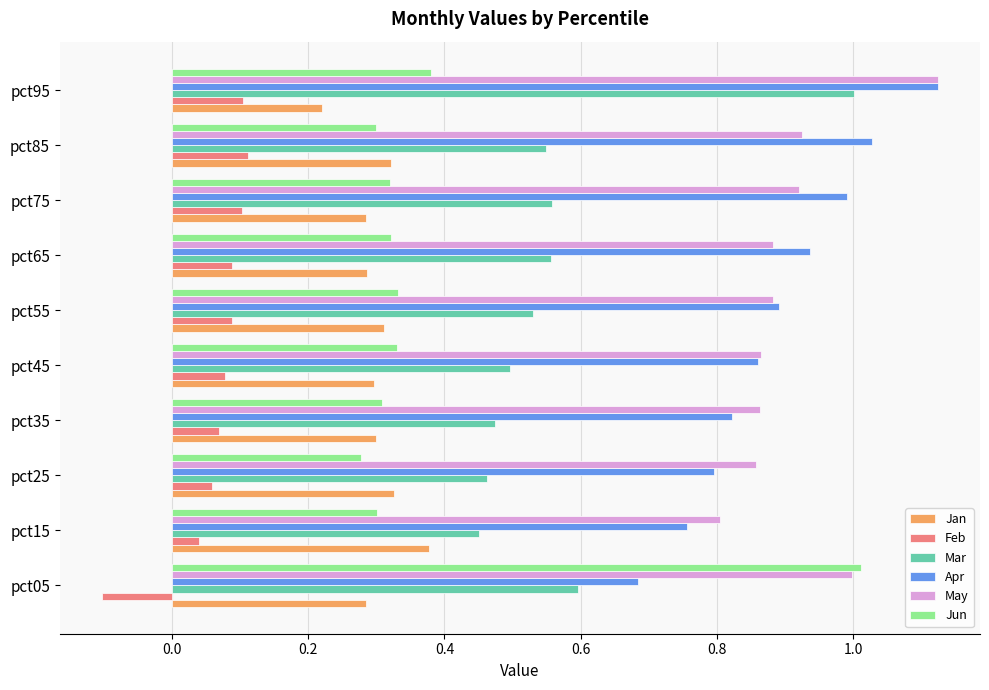

Which series has the largest total across all categories?

May